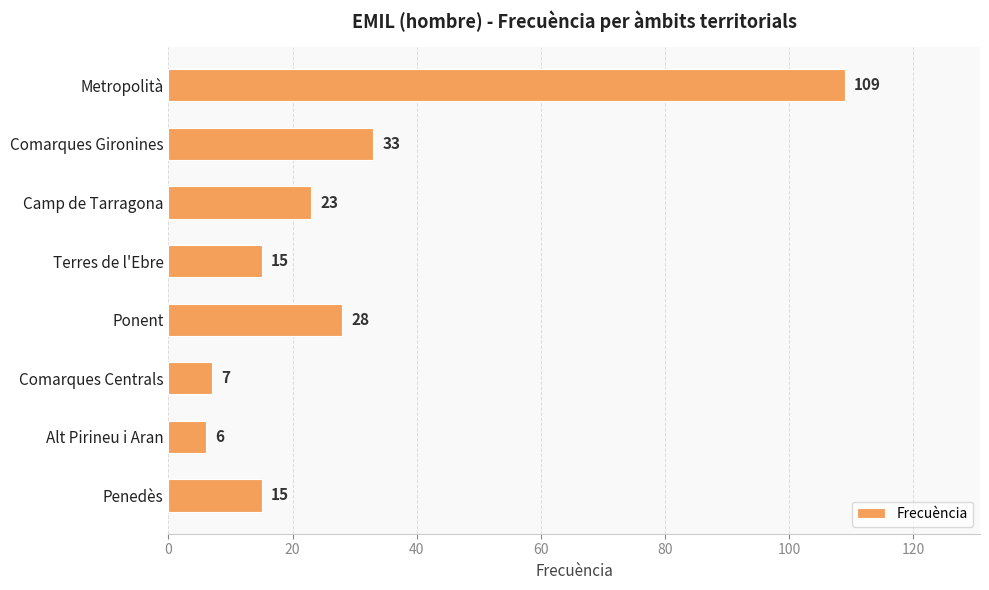

Reading top to bottom, list all the values displayed in this chart.

109	33	23	15	28	7	6	15